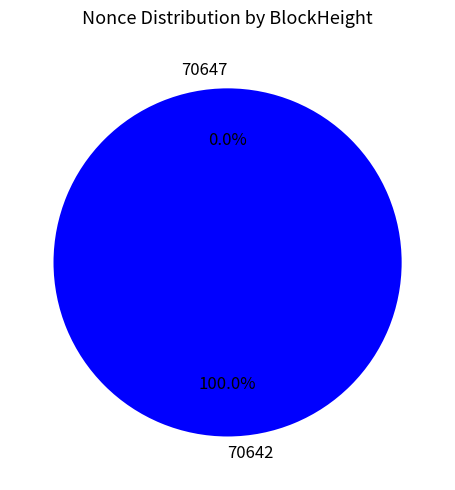

To the nearest percent, what is the difference between the largest and smallest slice percentages?

100%